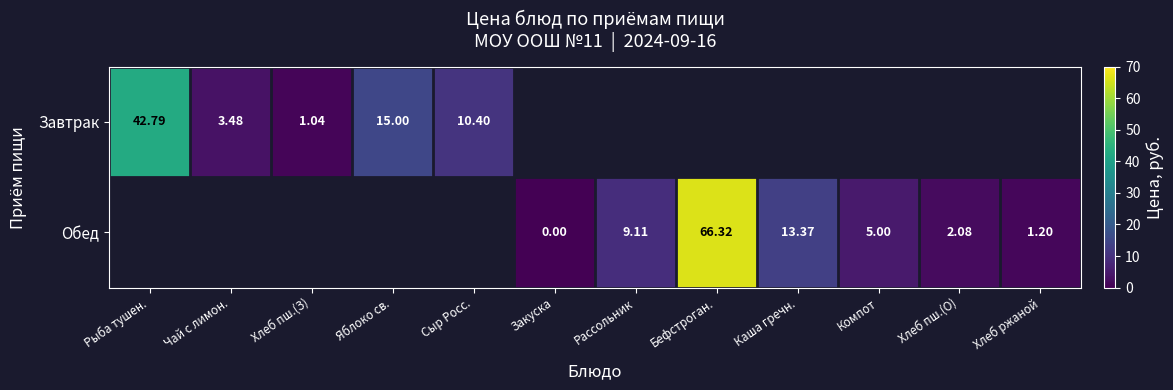

Rank the categories by Обед value from highest to lowest.

Рыба тушен., Чай с лимон., Хлеб пш.(З), Яблоко св., Сыр Росс., Бефстроган., Каша гречн., Рассольник, Компот, Хлеб пш.(О), Хлеб ржаной, Закуска